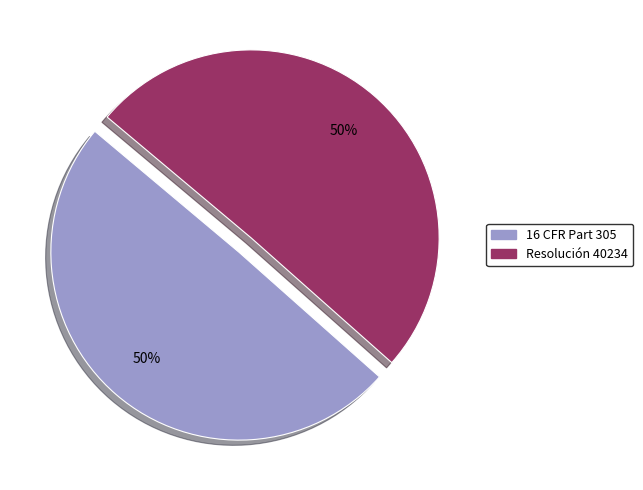

Do Resolución 40234 and 16 CFR Part 305 together represent more than half of the pie?

Yes